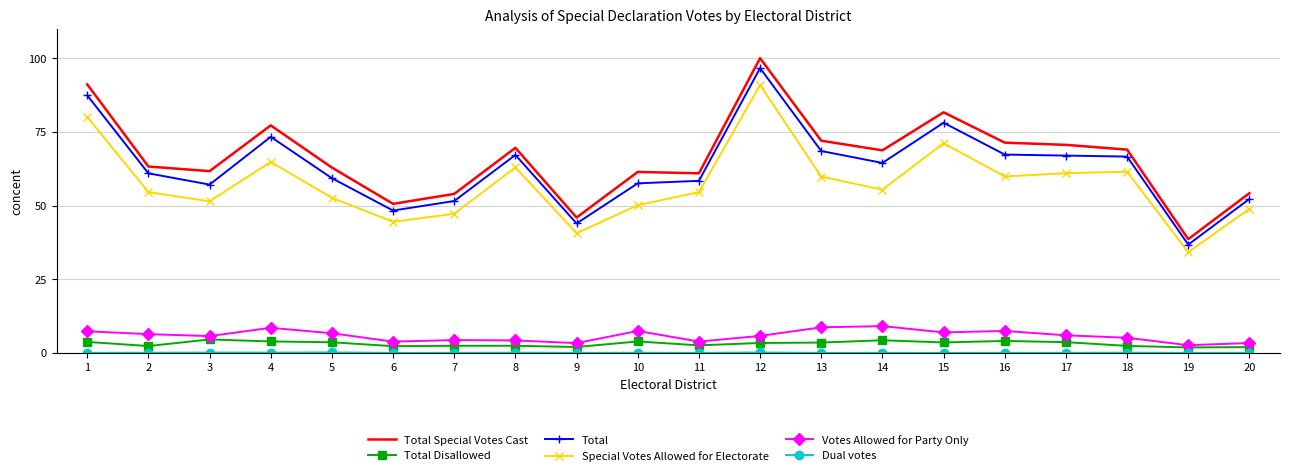

What is the sum of the Total Disallowed values at 20 and 4?

5.8